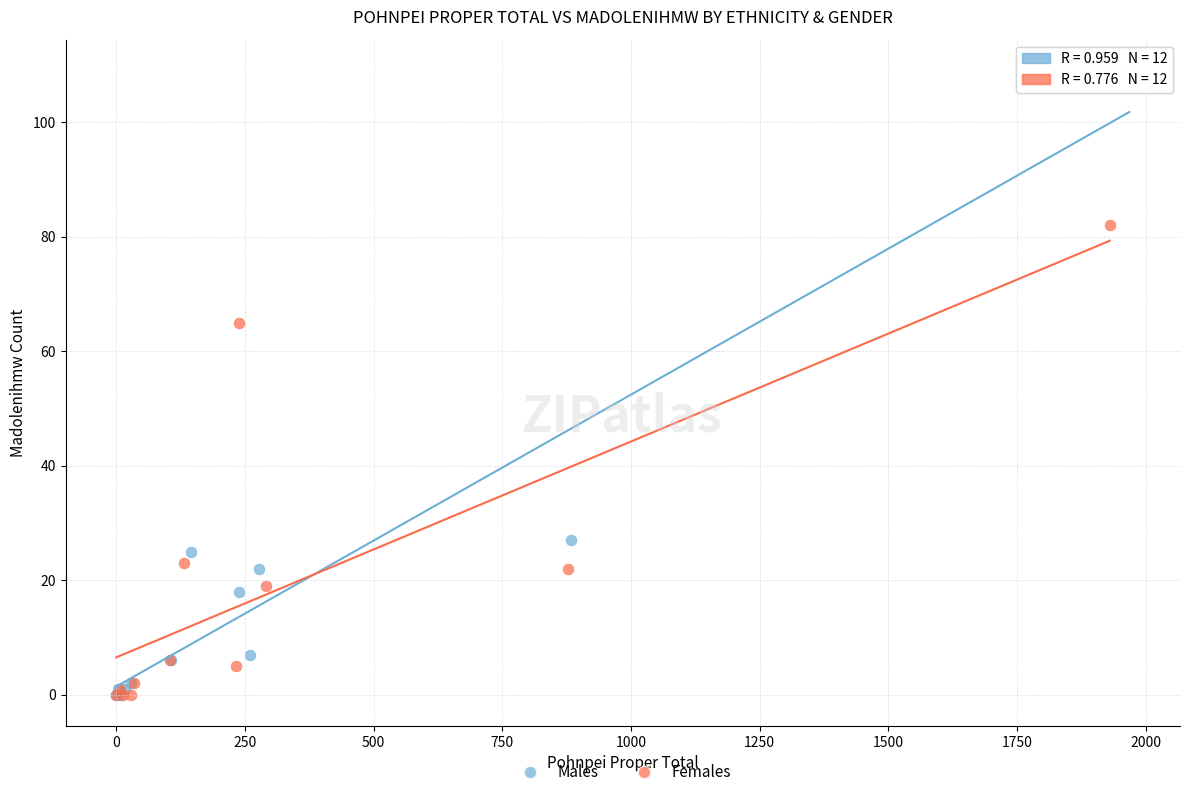

Which series contains the highest Y value?

Males